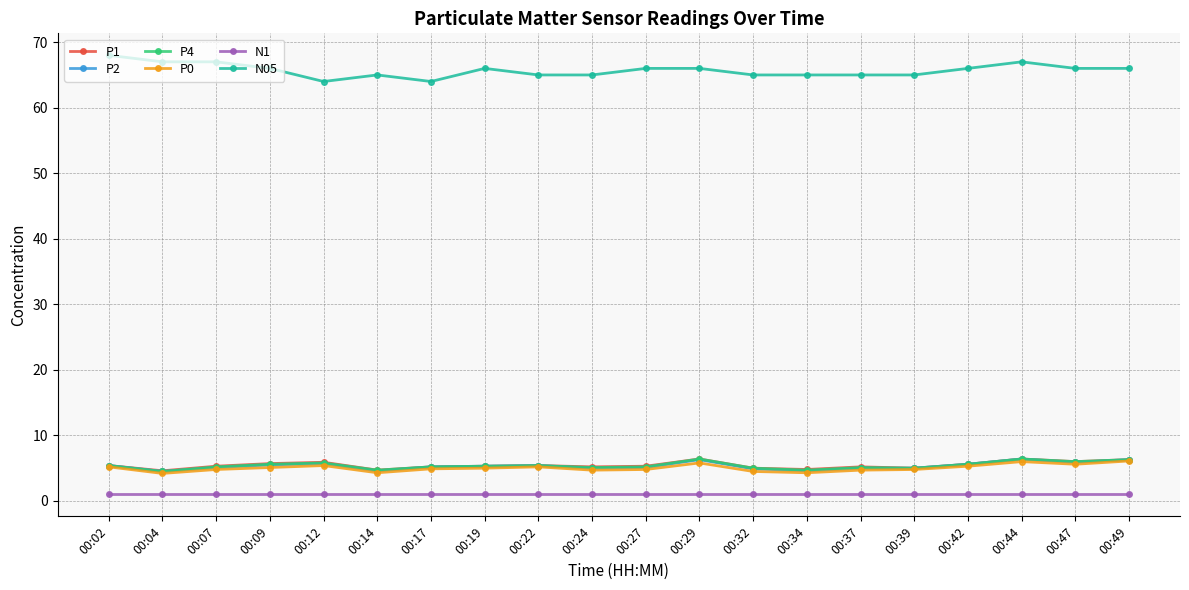

At how many categories does at least one series exceed 29?

20